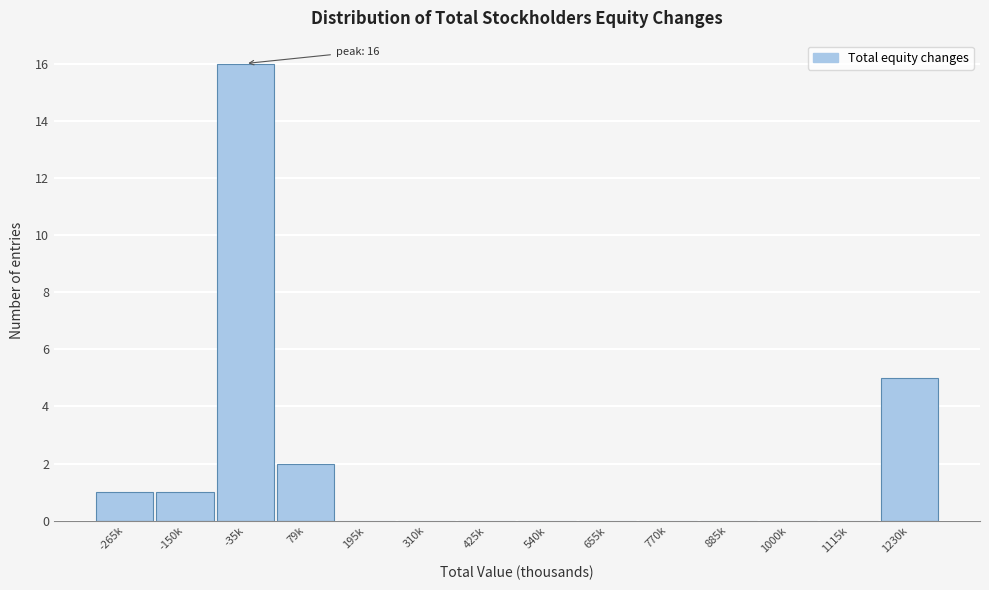

Reading left to right, transcribe all the data shown in this chart.

-265k=1	-150k=1	-35k=16	79k=2	195k=0	310k=0	425k=0	540k=0	655k=0	770k=0	885k=0	1000k=0	1115k=0	1230k=5